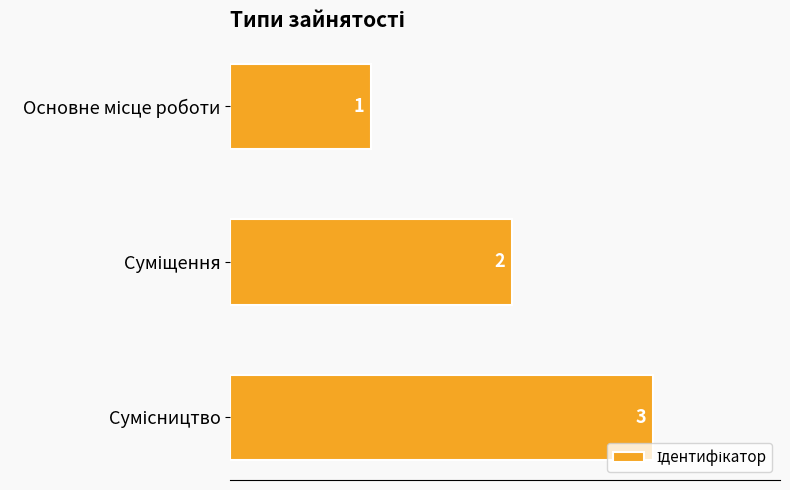

What is the value of the 1st bar from the top?

1